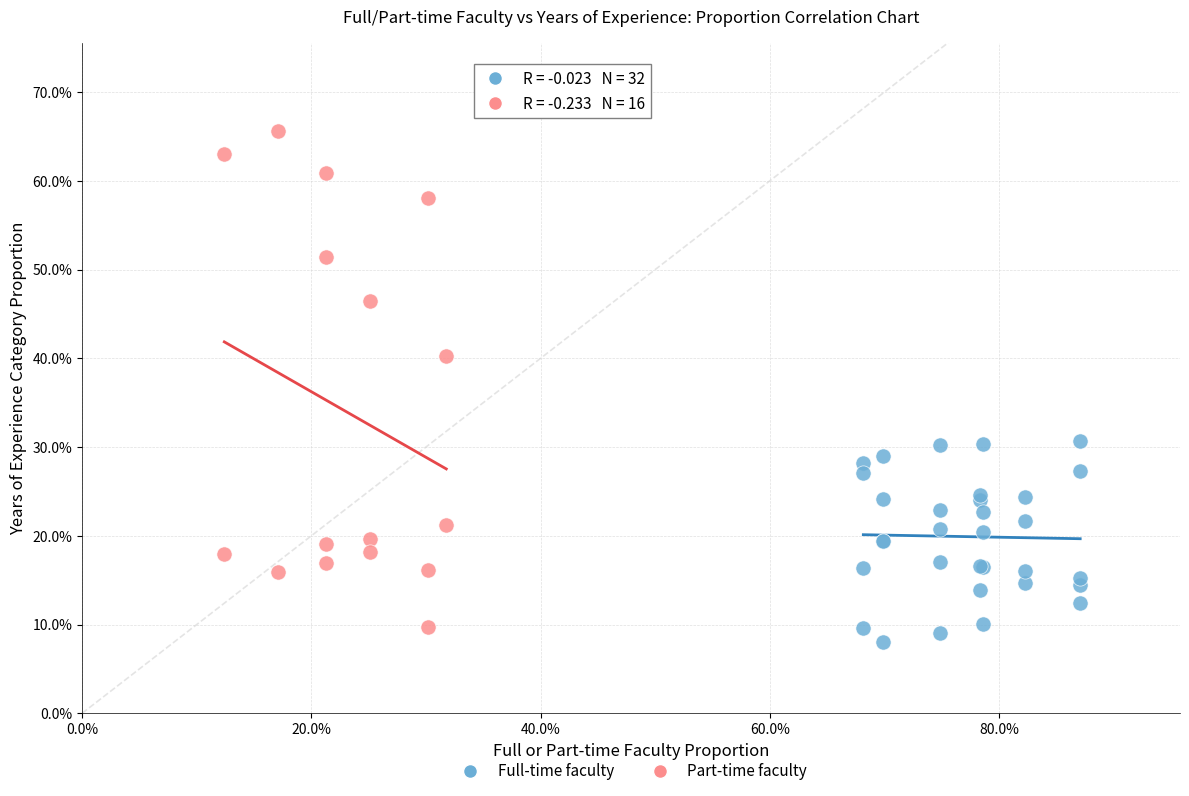

Which series has the widest spread of Y values?

Part-time faculty